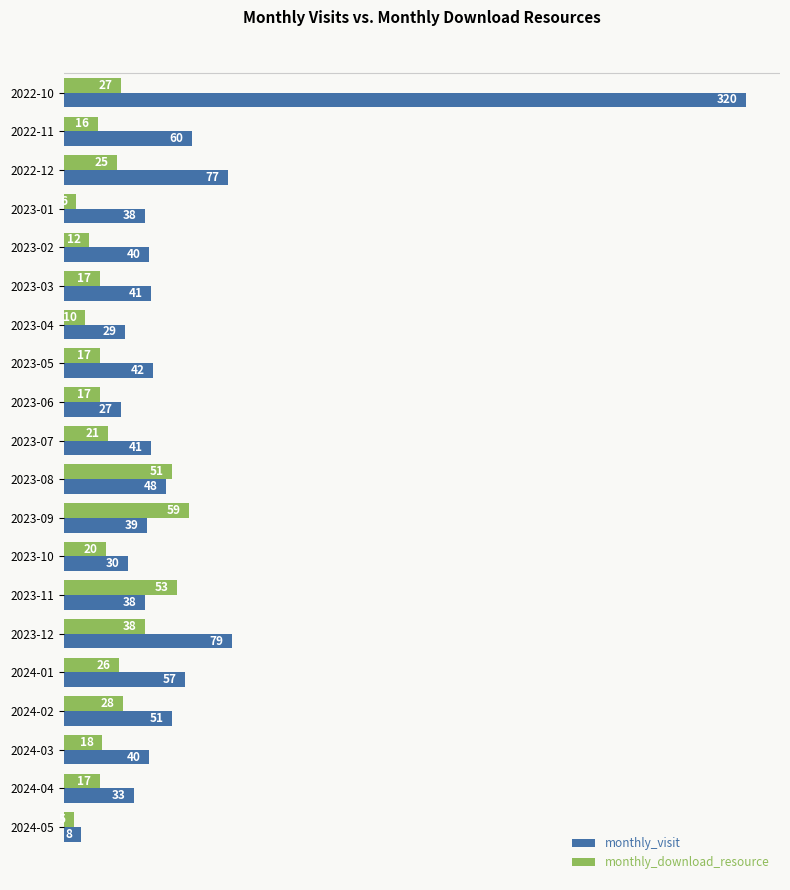

Which series has the largest total across all categories?

monthly_visit